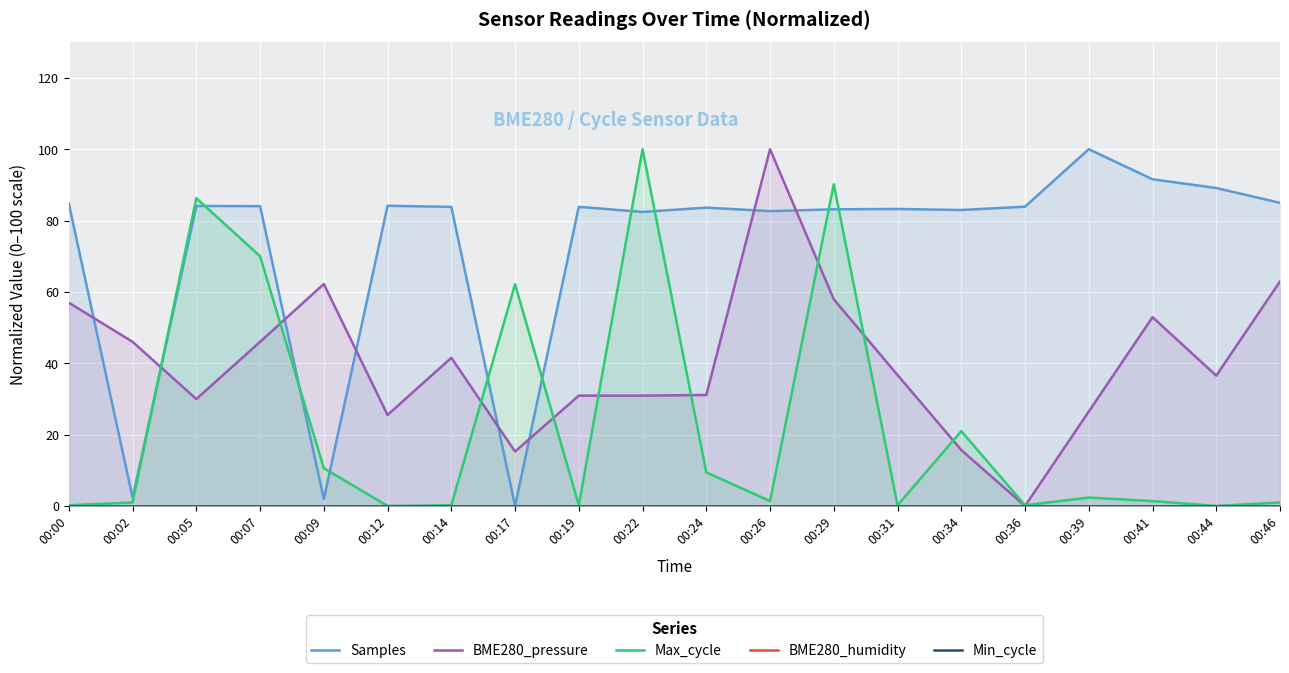

Where does the Max_cycle series first go above 1?

00:05